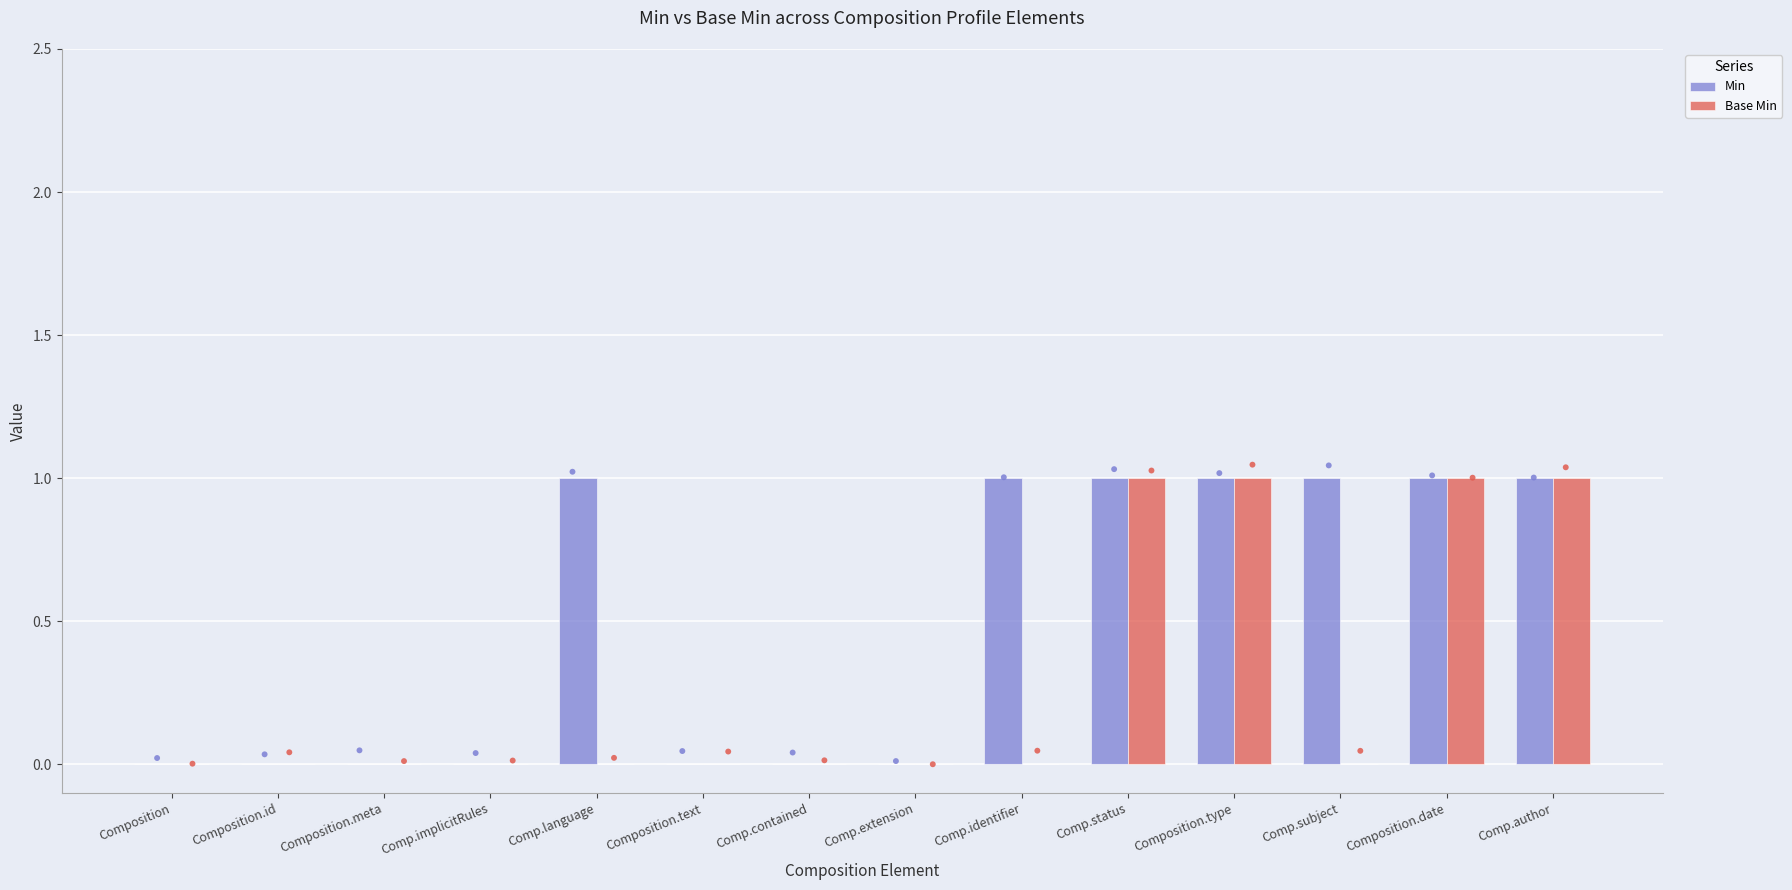

At how many categories does at least one series exceed 0?

7